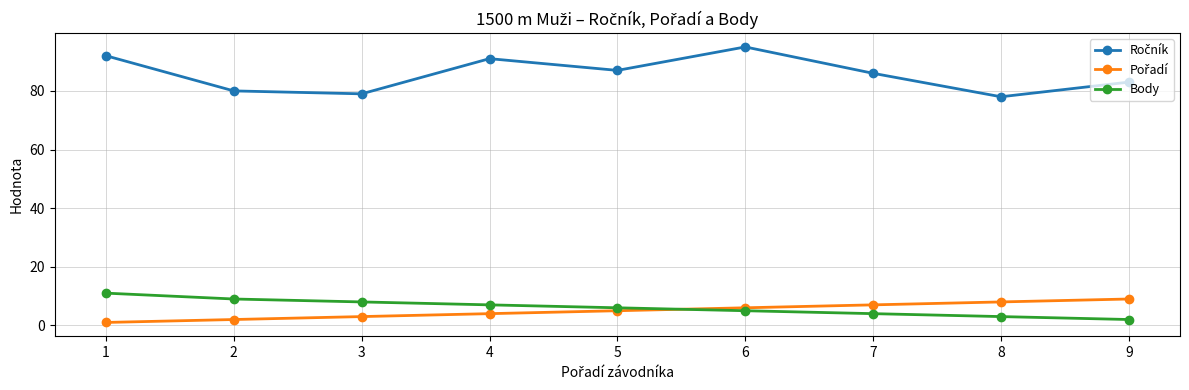

What is the greatest value displayed?

95